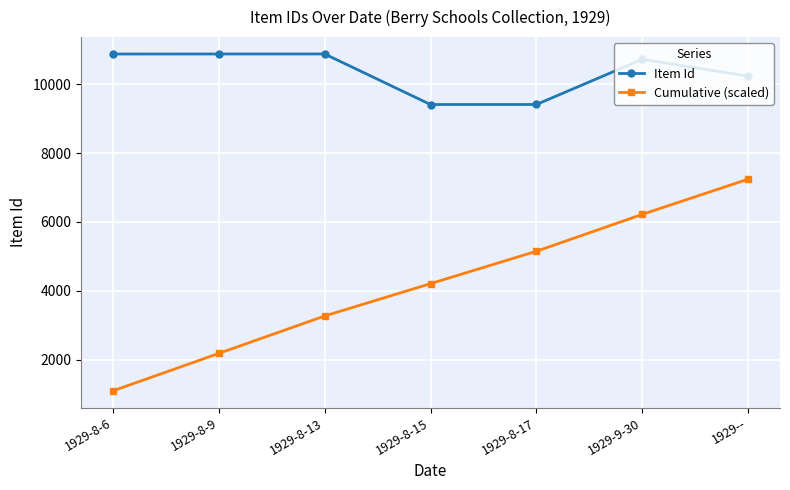

What position from the right is 1929-8-9?

6